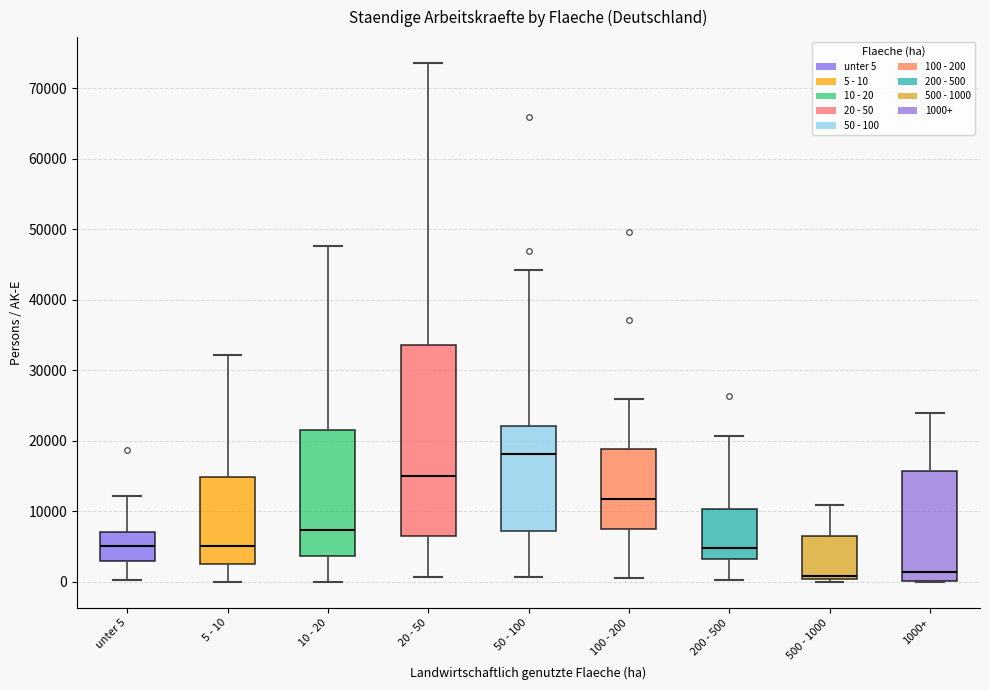

Reading left to right, transcribe this box plot: for each box, give where its median line is, the range the box spans, and where its two whiskers end, as read against the y-axis. The values are not printed on the chart, so give them approximately, as read against the axis.

unter 5: median 5000, box 3000 to 7000, whiskers 0 to 12000
5 - 10: median 5000, box 3000 to 15000, whiskers 0 to 32000
10 - 20: median 7000, box 4000 to 22000, whiskers 0 to 48000
20 - 50: median 15000, box 7000 to 34000, whiskers 1000 to 74000
50 - 100: median 18000, box 7000 to 22000, whiskers 1000 to 44000
100 - 200: median 12000, box 8000 to 19000, whiskers 1000 to 26000
200 - 500: median 5000, box 3000 to 10000, whiskers 0 to 21000
500 - 1000: median 1000, box 0 to 6000, whiskers 0 (just below the box's lower edge) to 11000
1000+: median 1000, box 0 to 16000, whiskers 0 to 24000